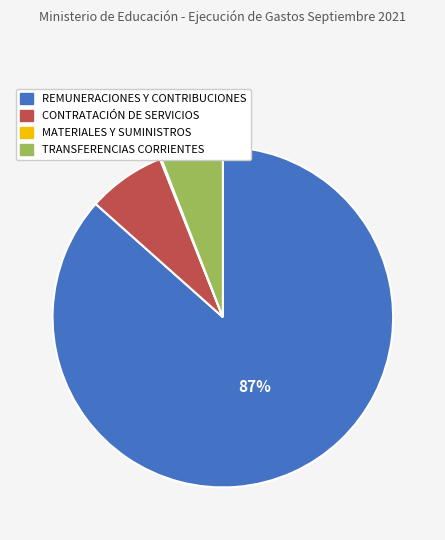

To the nearest percent, what portion does TRANSFERENCIAS CORRIENTES represent?

6%